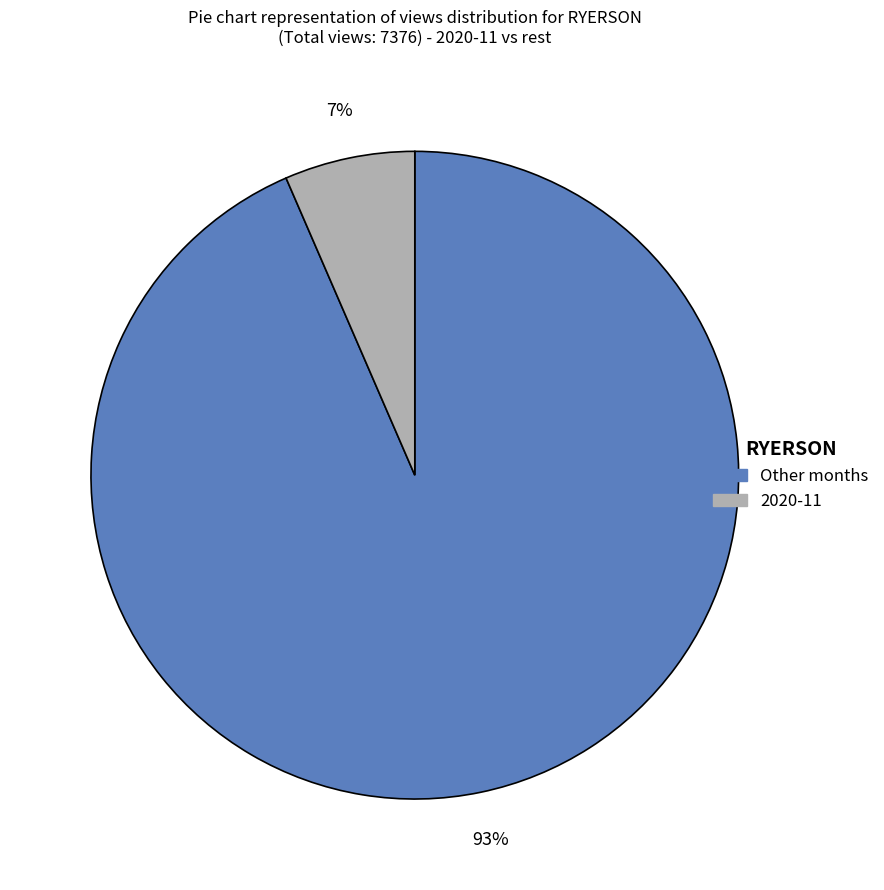

Is there any slice that represents more than half of the pie?

Yes